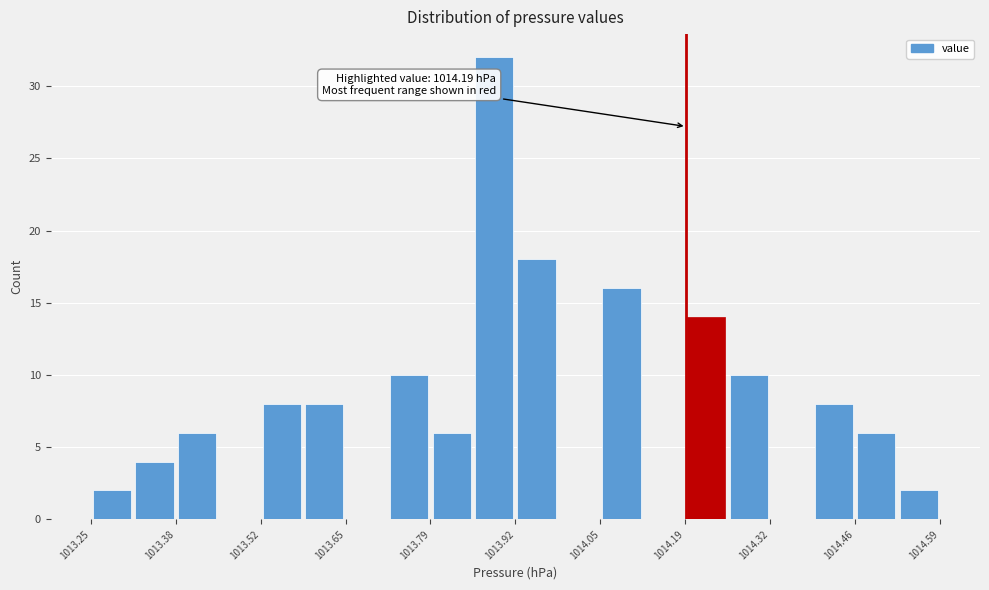

Read against the x-axis, roughly where is the centre of the tallest bar?

1013.88